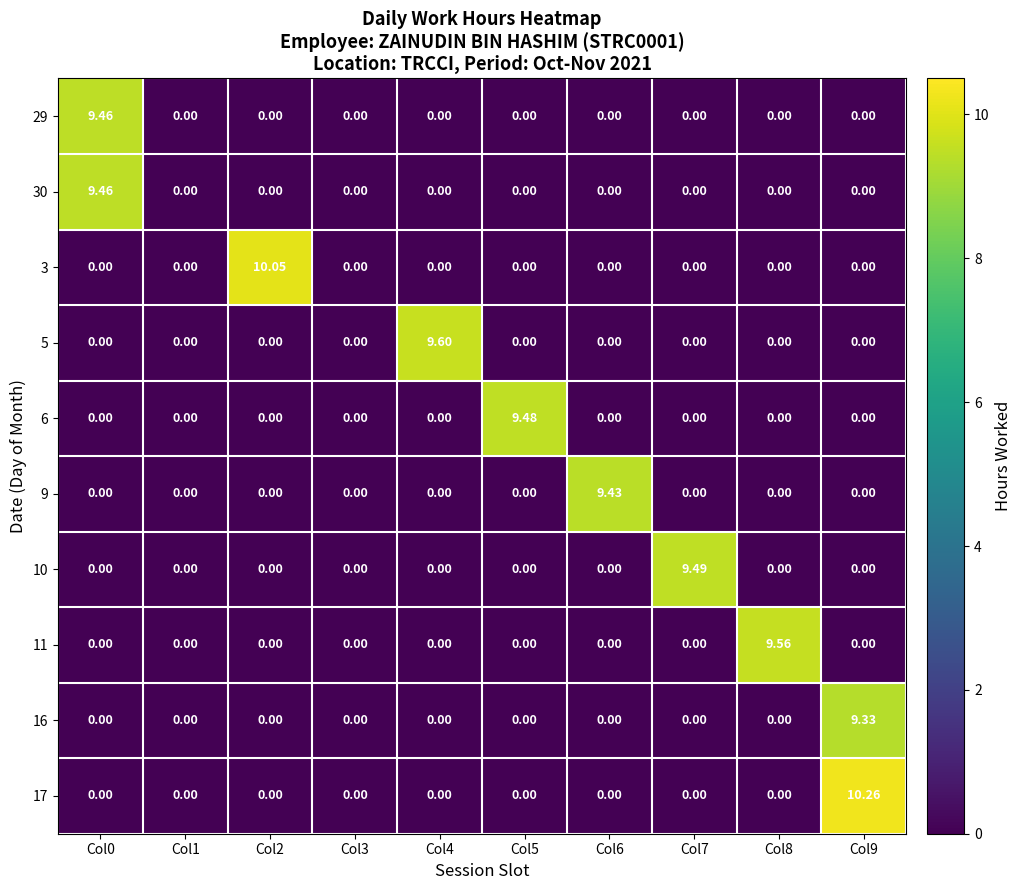

How many distinct data groups are displayed?

10